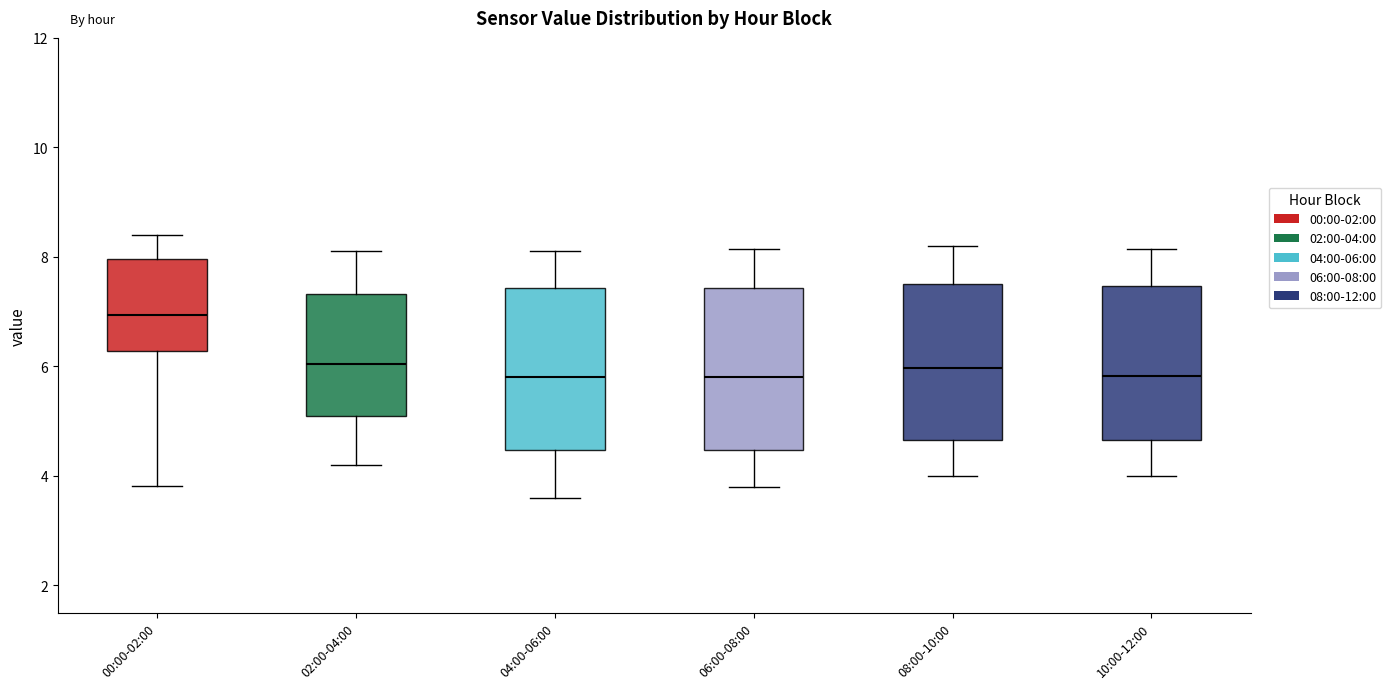

Which box's median line is the highest?

00:00-02:00